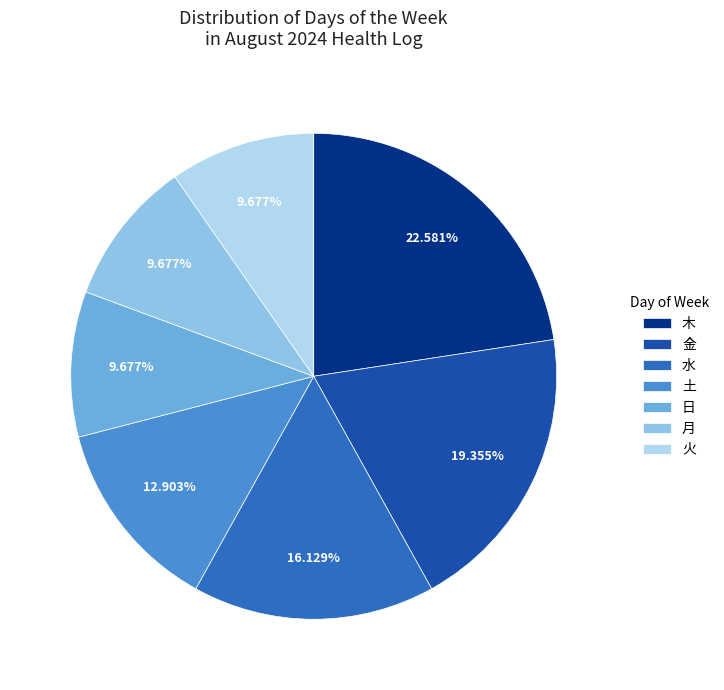

To the nearest percent, what portion does 月 represent?

10%